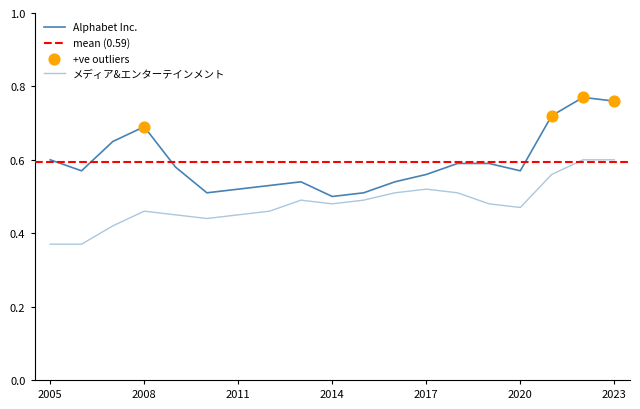

Is the value of Alphabet Inc. at 2018 greater than the value of メディア&エンターテインメント at 2008?

Yes